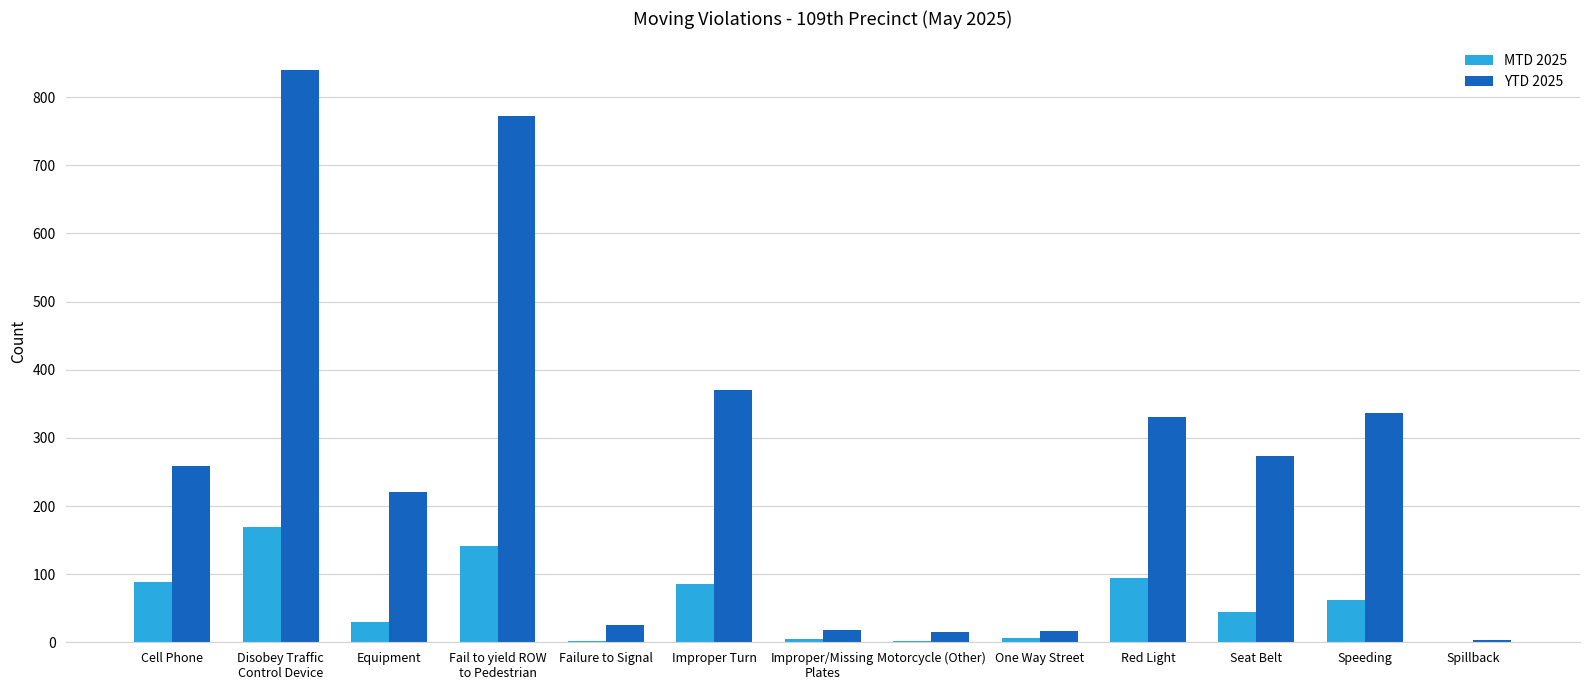

What is the total value across all series at Disobey Traffic
Control Device?

1009